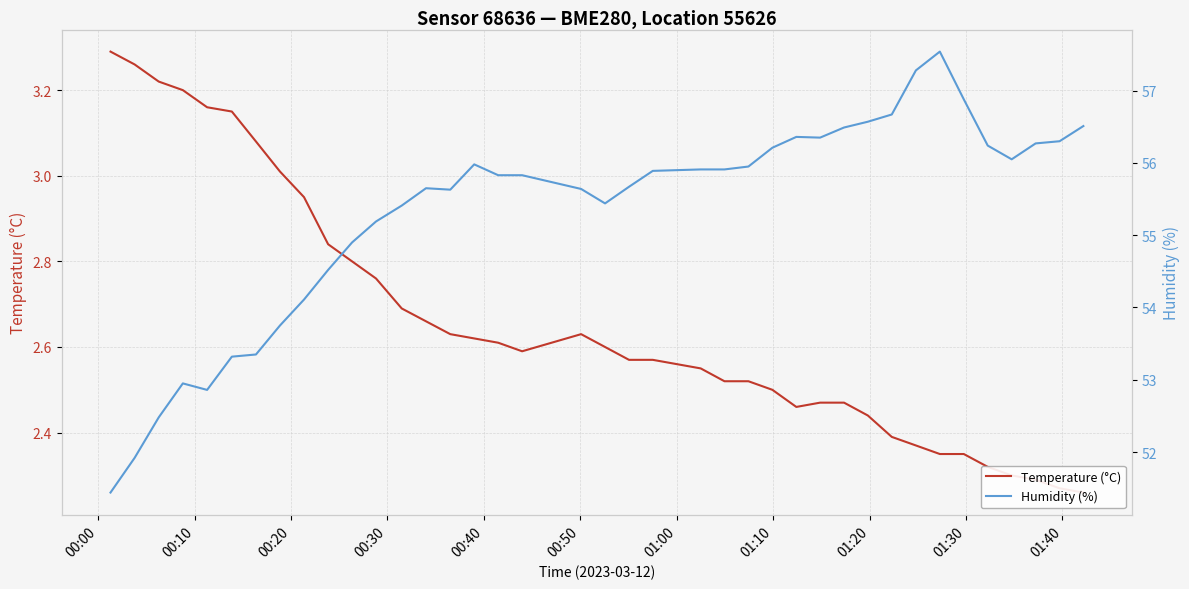

How many values in the Humidity (%) series are below 55?

11